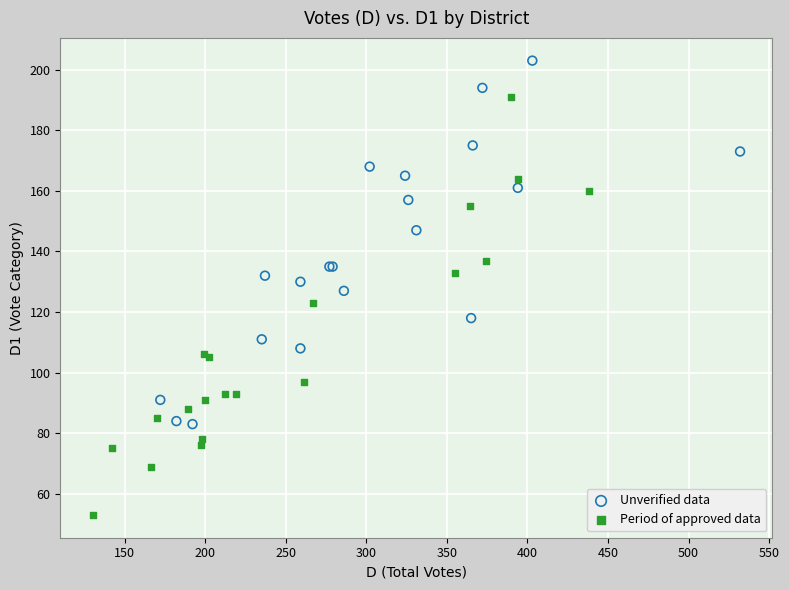

Which series has the widest spread of Y values?

Period of approved data